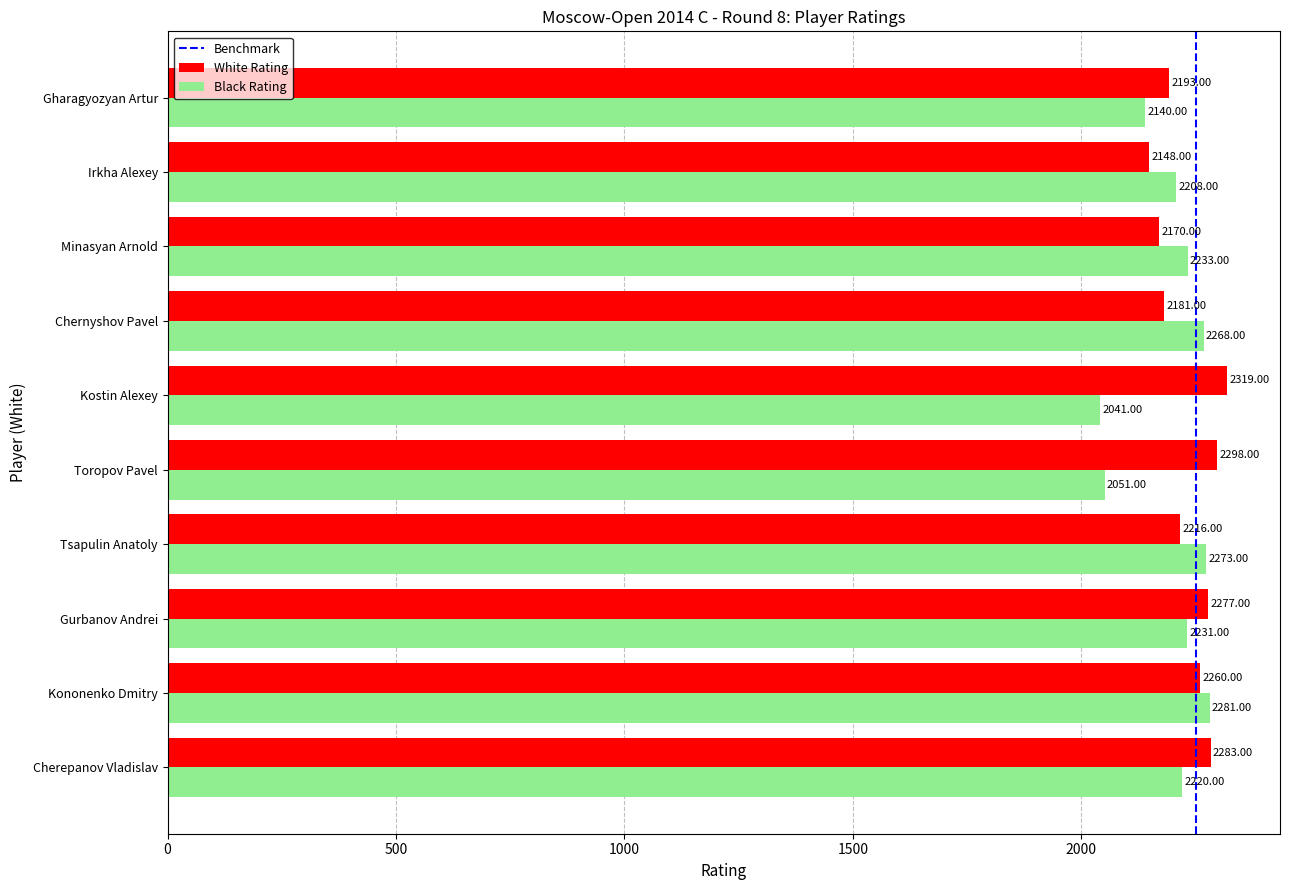

True or false: Black Rating has a value of 2041 at Kostin Alexey.

True